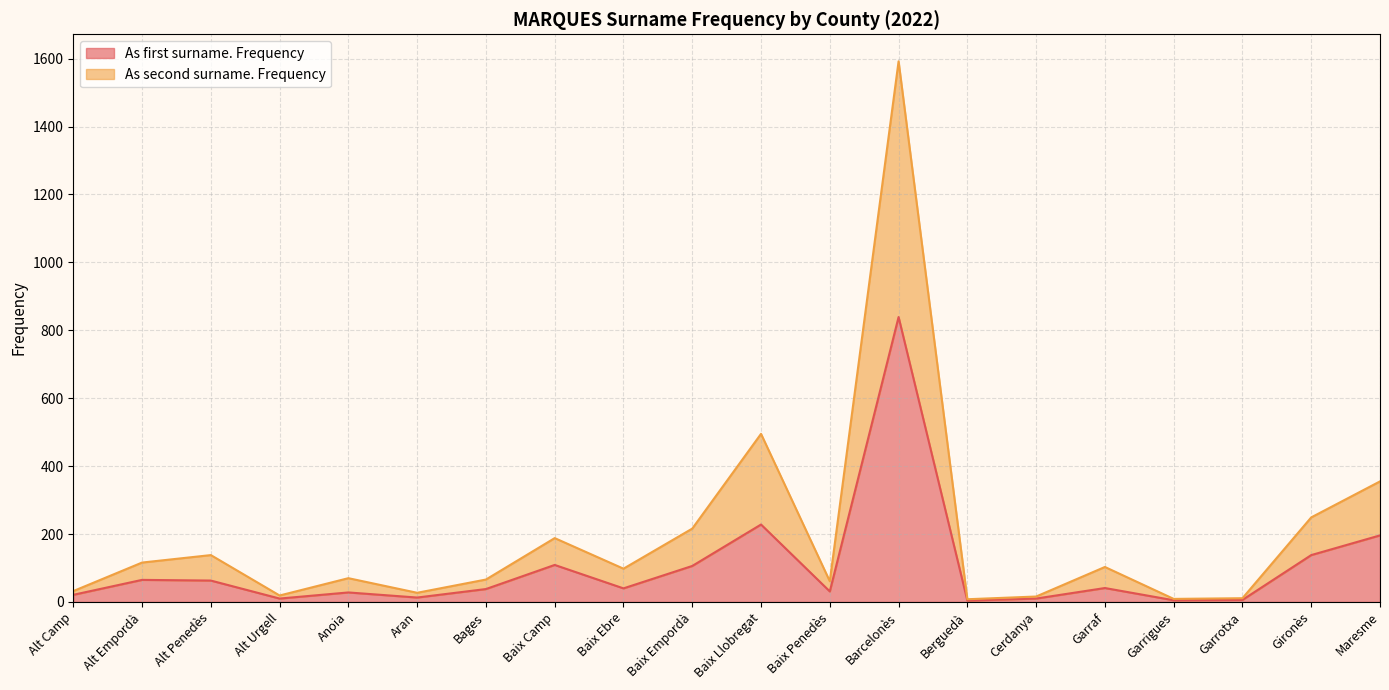

What is the difference between the As first surname. Frequency values at Garraf and Garrigues?

36